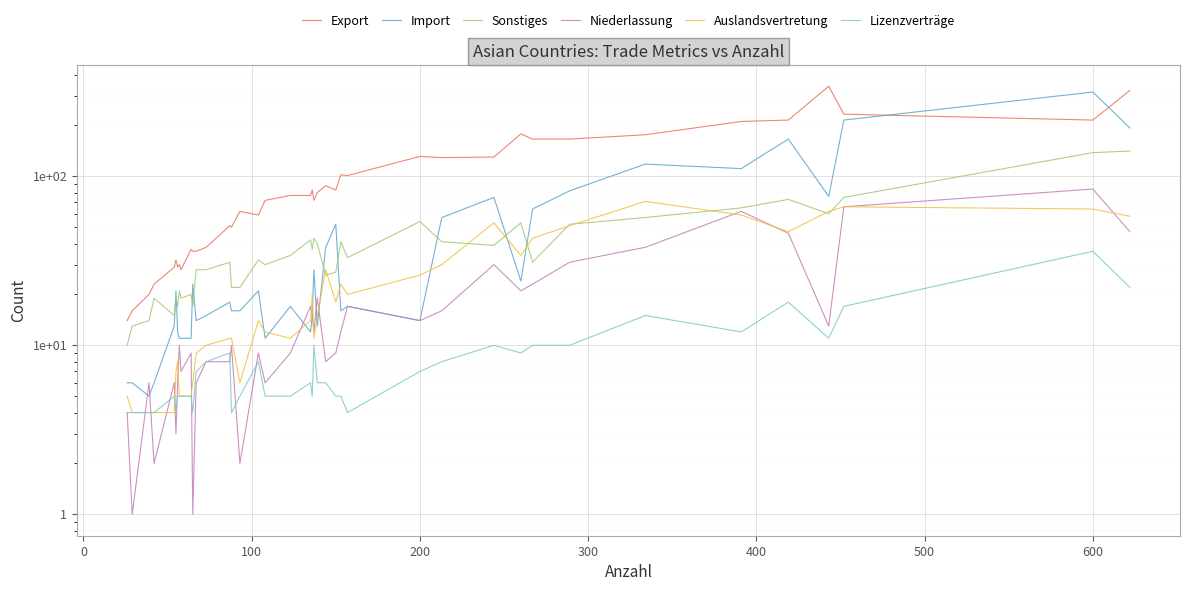

True or false: Export has a value of 215 at 38.

True